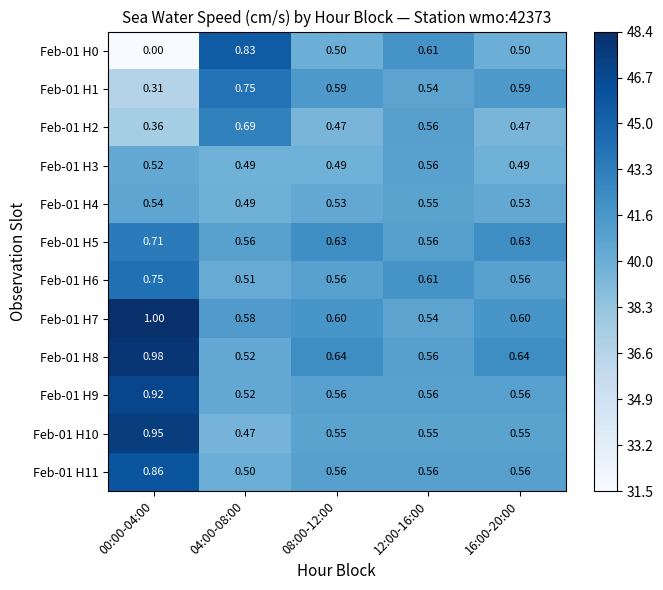

Is the value of Feb-01 H11 at 16:00-20:00 greater than the value of Feb-01 H3 at 00:00-04:00?

Yes